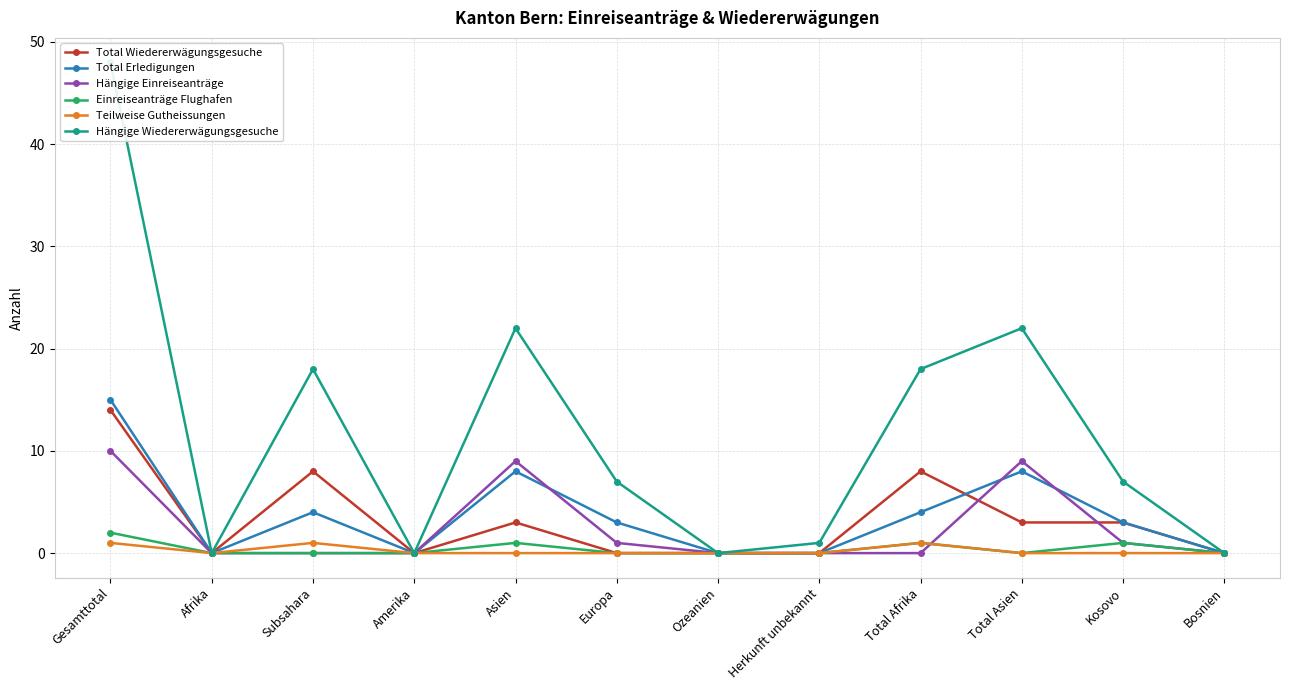

The value of Total Erledigungen at Bosnien is 5. True or false?

False